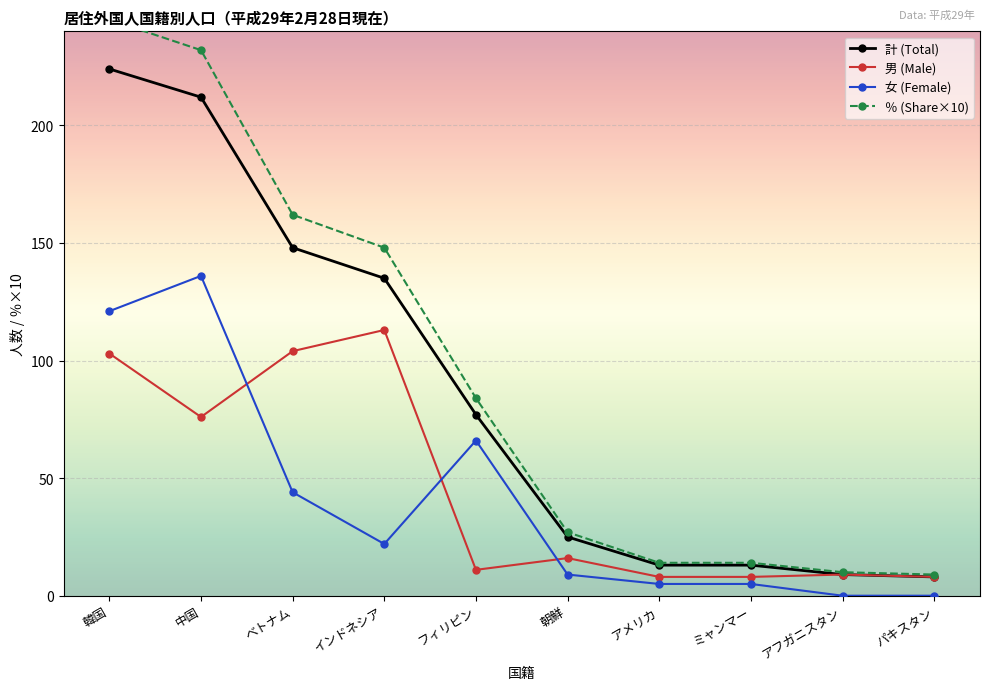

Does the chart display data point markers on the line(s)?

Yes